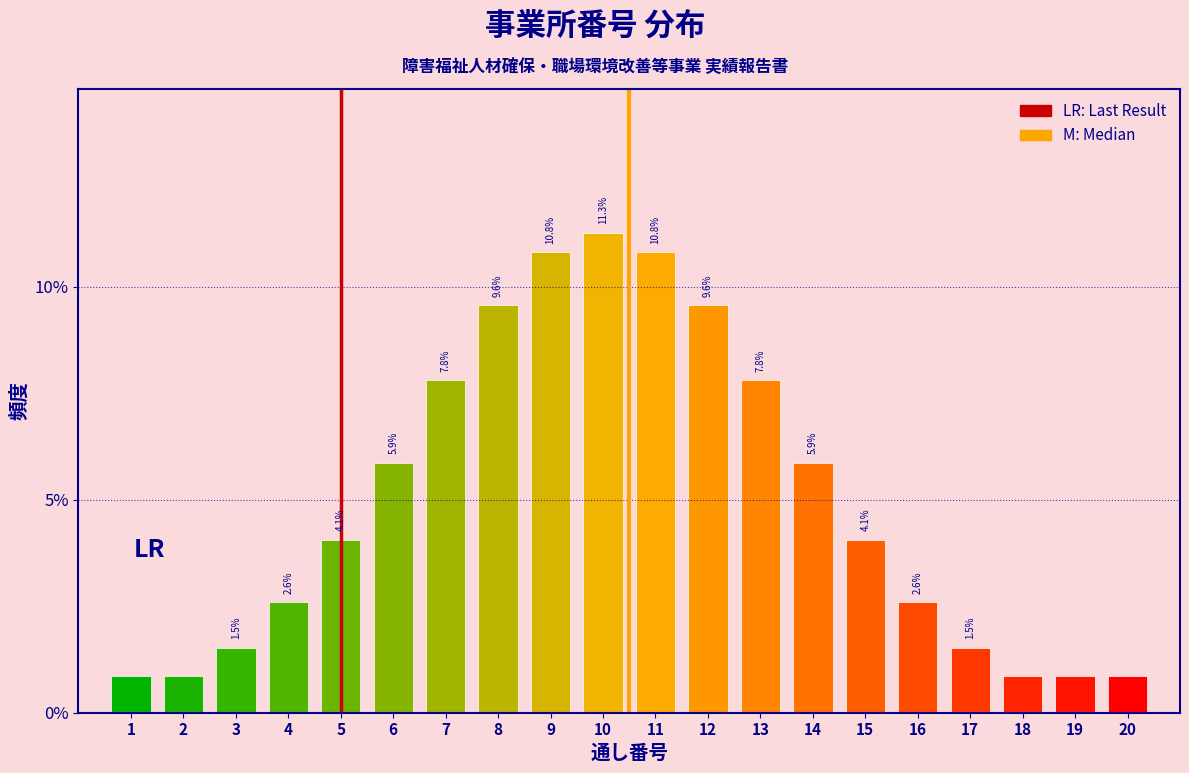

Where does the data first go above 4?

5